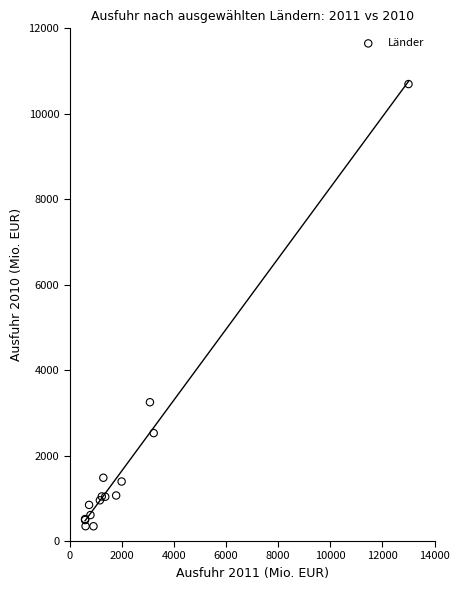

What Y value in the scatter plot is closest to 5520?

3248.7